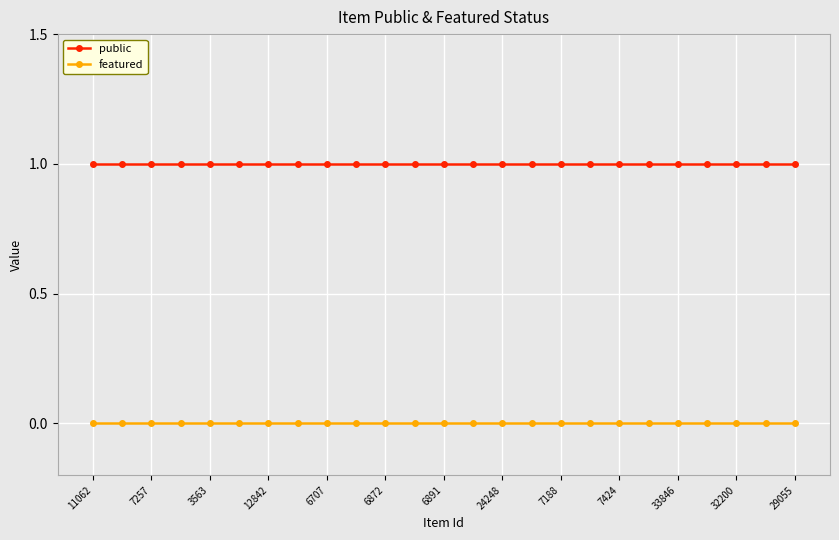

Which series has the largest total across all categories?

public